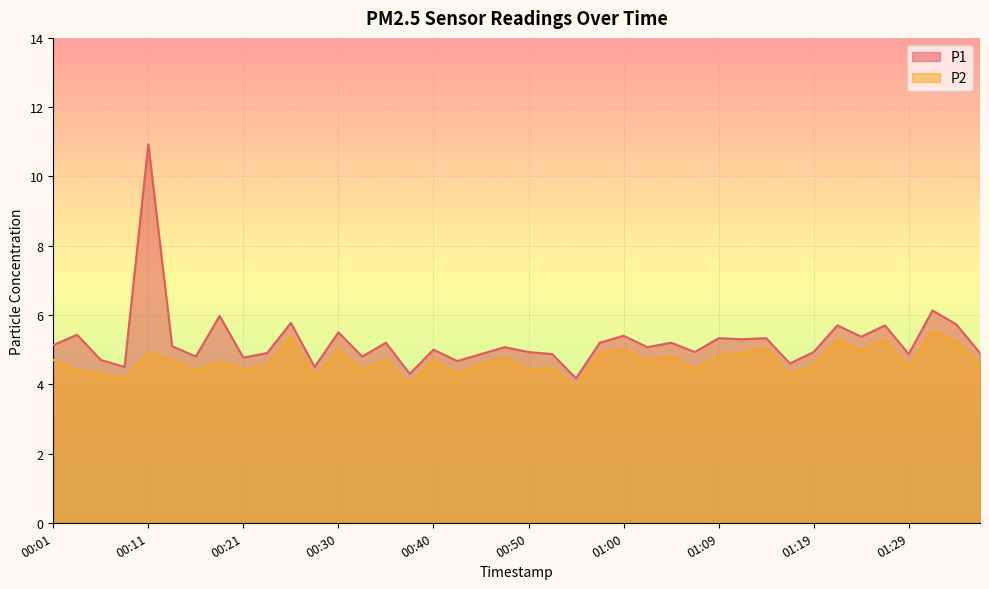

How many lines are shown in the chart?

2